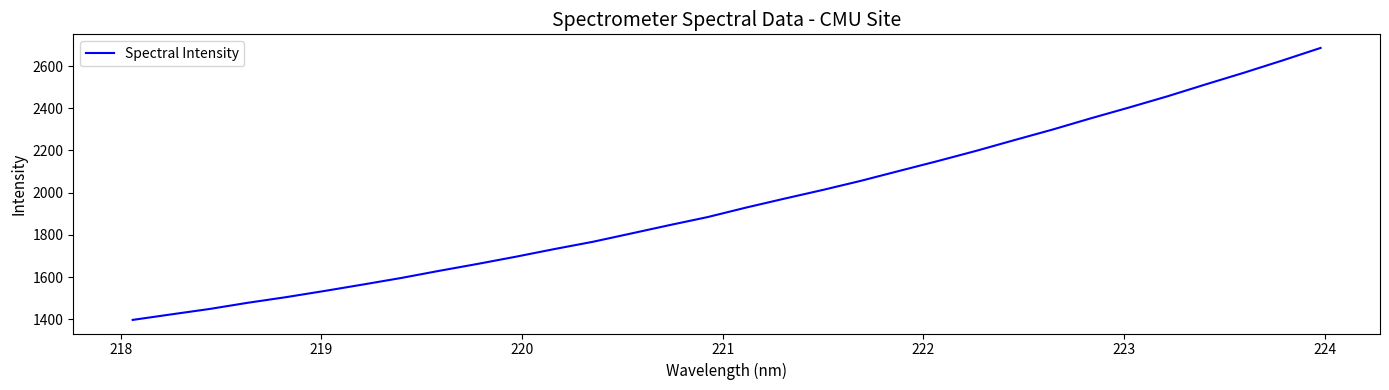

What is the minimum value shown in the chart?

1397.0